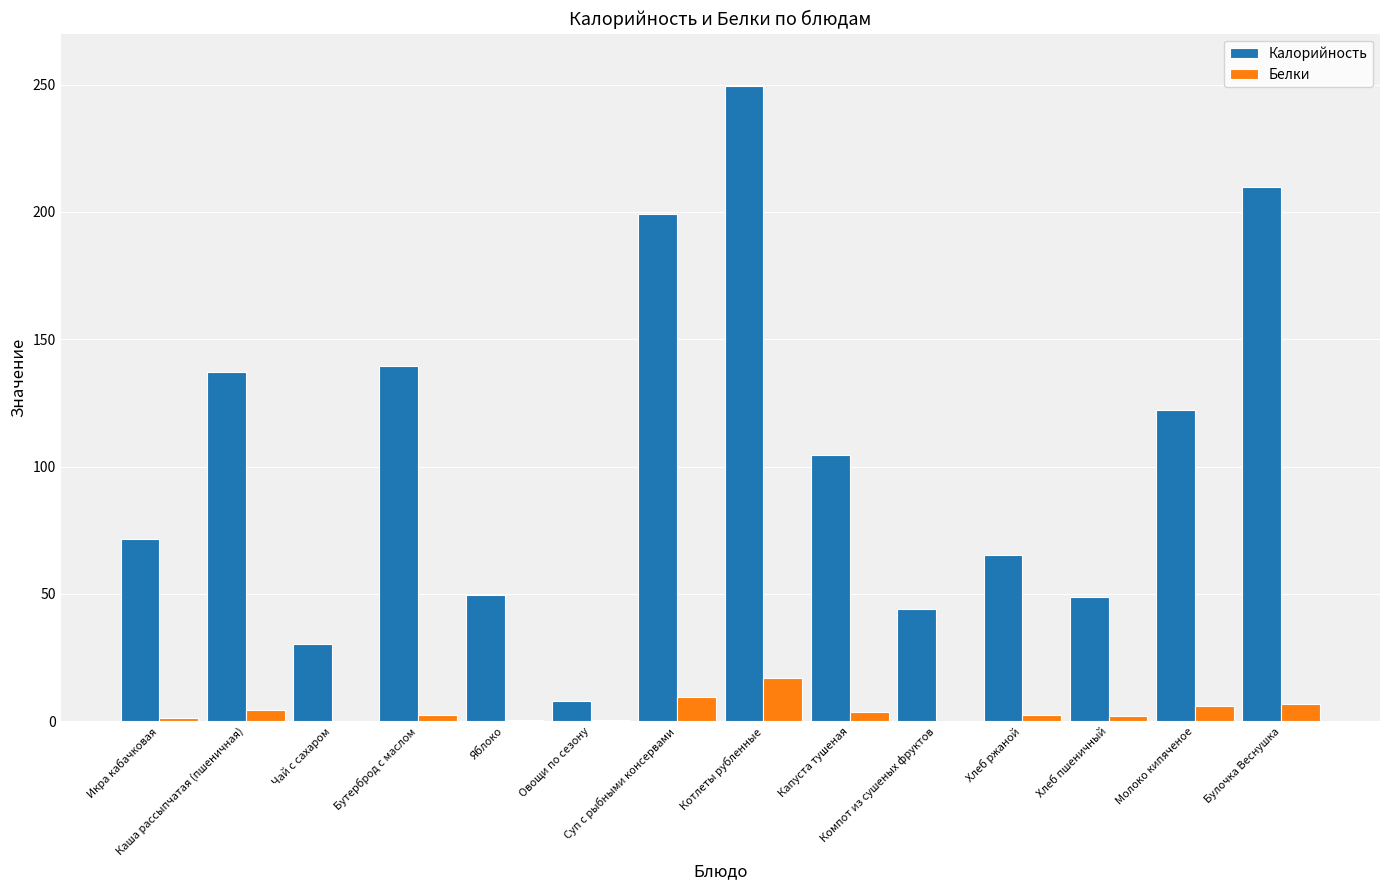

Is it true that Белки equals 4.3 at Каша рассыпчатая (пшеничная)?

True